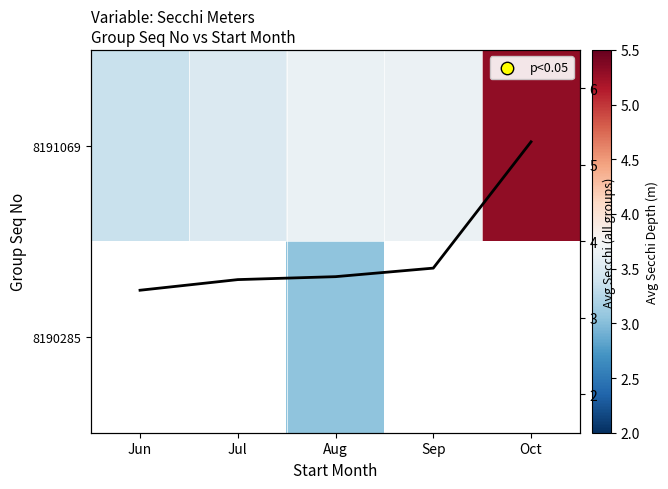

Between Jun and Jul, which series saw the biggest shift?

8191069